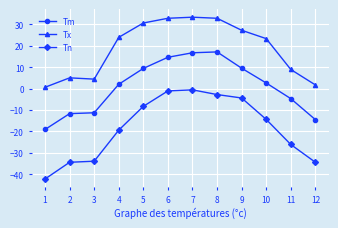

How many data points does each series have?

12